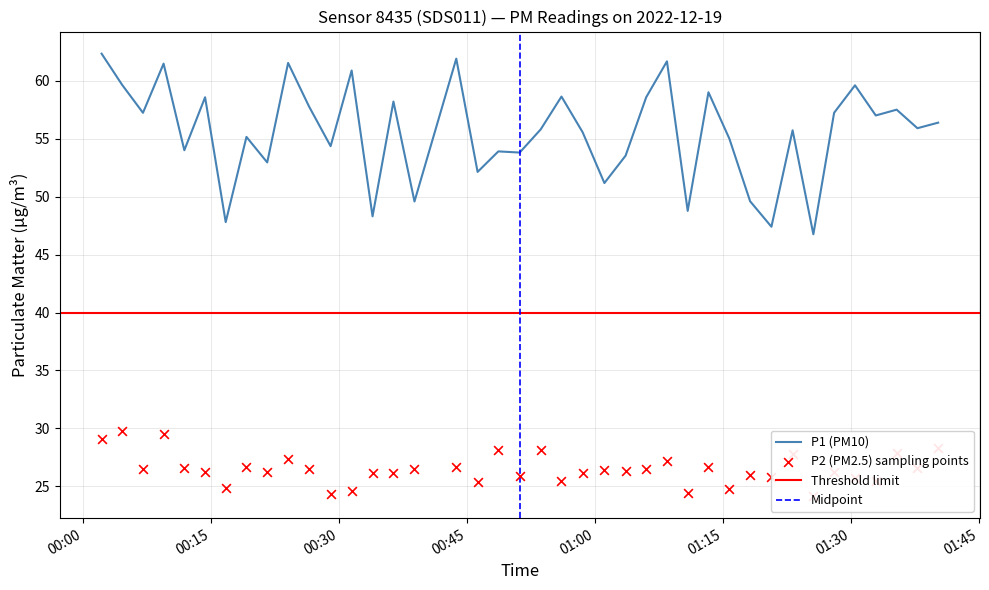

Which series contains the lowest Y value?

P2